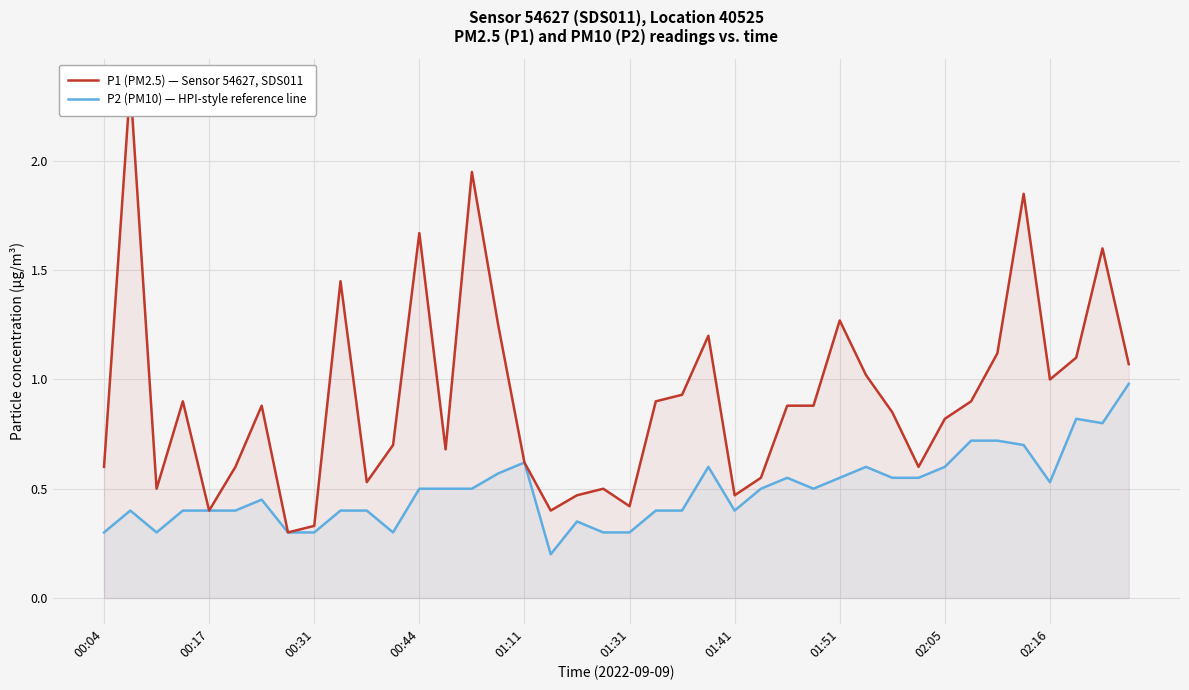

The value of P2 (PM10) — HPI-style reference line at 01:41 is 0.2. True or false?

False